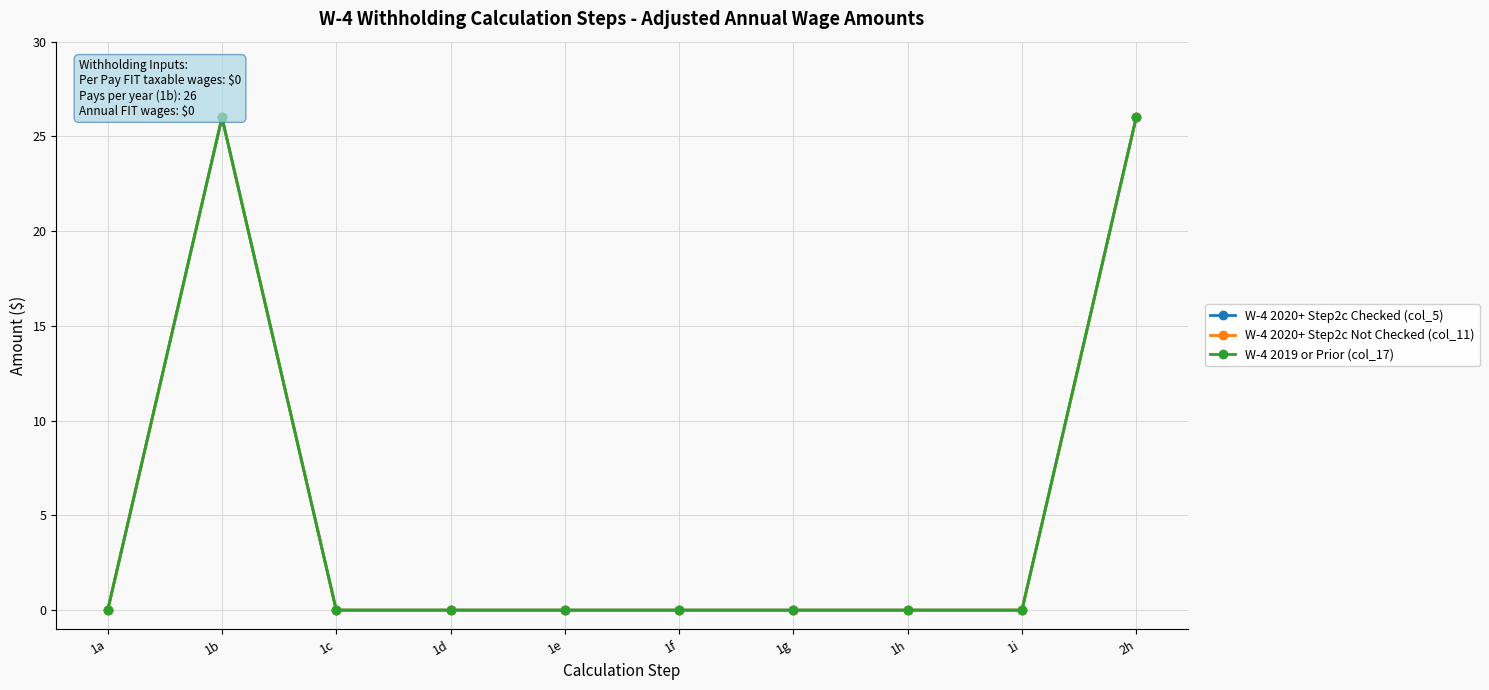

At 1c, list the series in order from largest to smallest.

W-4 2020+ Step2c Checked (col_5), W-4 2020+ Step2c Not Checked (col_11), W-4 2019 or Prior (col_17)